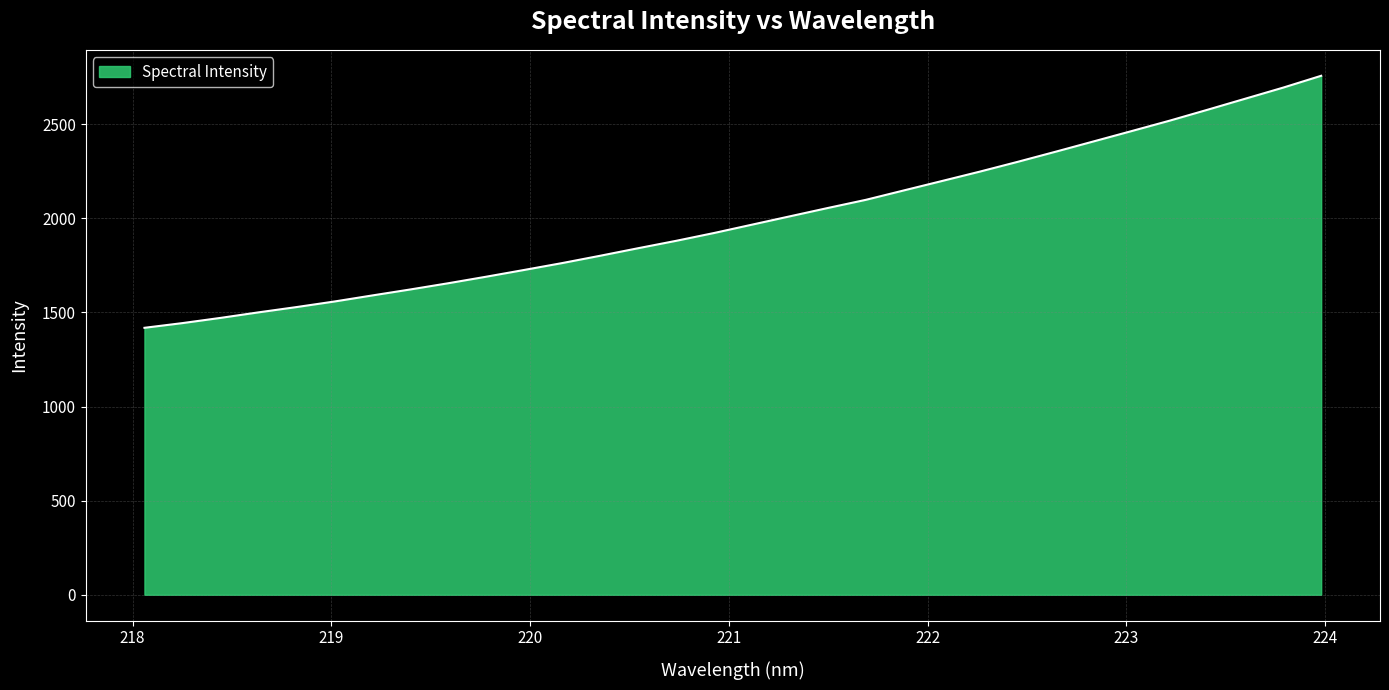

Reading left to right, list all the values displayed in this chart.

1418.2	1443.2	1470.8	1500.2	1528.3	1558.0	1590.3	1622.0	1655.1	1689.9	1725.8	1762.3	1801.1	1841.2	1880.5	1922.1	1966.4	2010.8	2055.1	2098.3	2148.3	2198.1	2248.1	2300.1	2353.9	2408.6	2463.4	2518.5	2576.6	2635.5	2694.5	2757.2